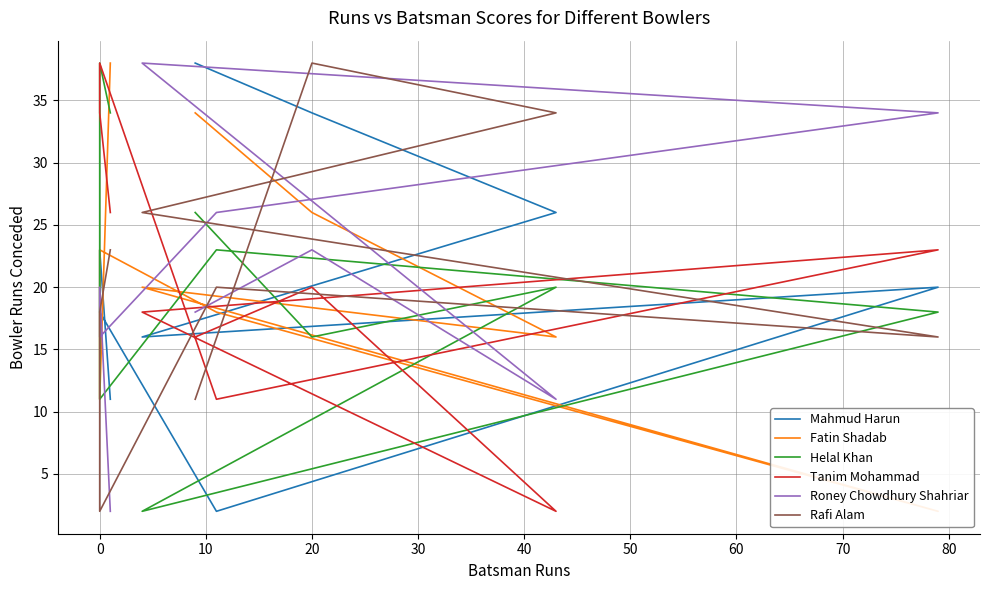

At how many categories does at least one series exceed 12?

9